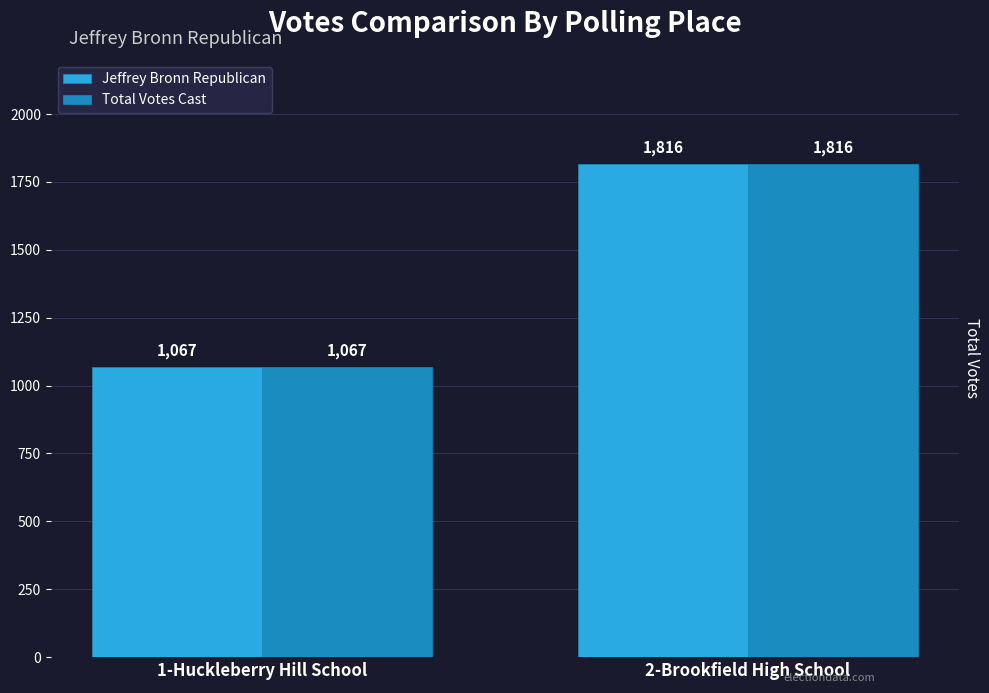

Reading left to right, transcribe all the data shown in this chart.

Jeffrey Bronn Republican: 1-Huckleberry Hill School=1067	2-Brookfield High School=1816
Total Votes Cast: 1-Huckleberry Hill School=1067	2-Brookfield High School=1816